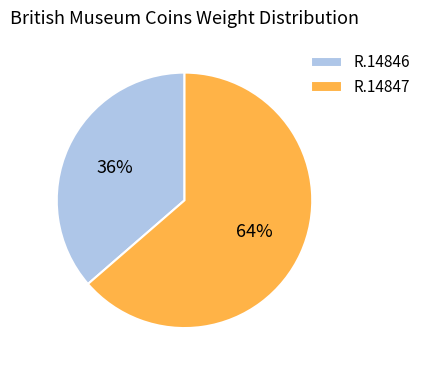

Which has a higher value, R.14847 or R.14846?

R.14847